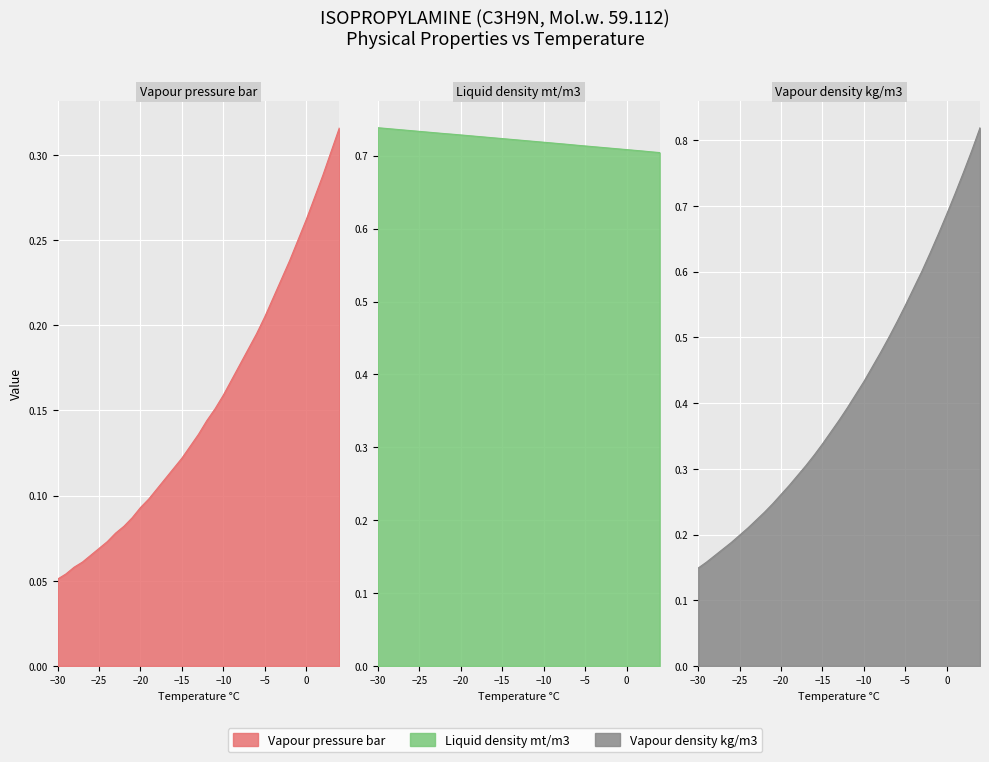

Which series has the largest total across all categories?

Liquid density mt/m3